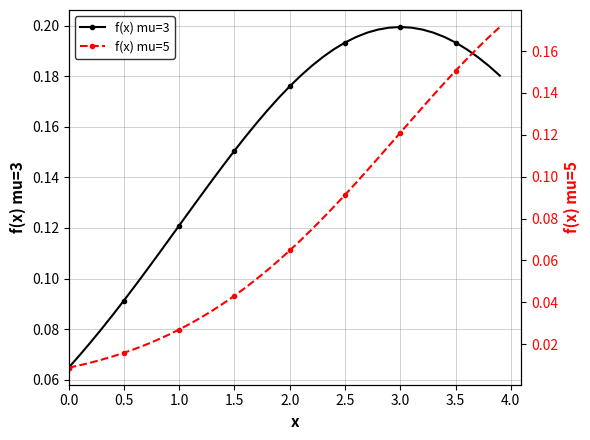

True or false: f(x) mu=3 has more than 0 interior local peaks.

True